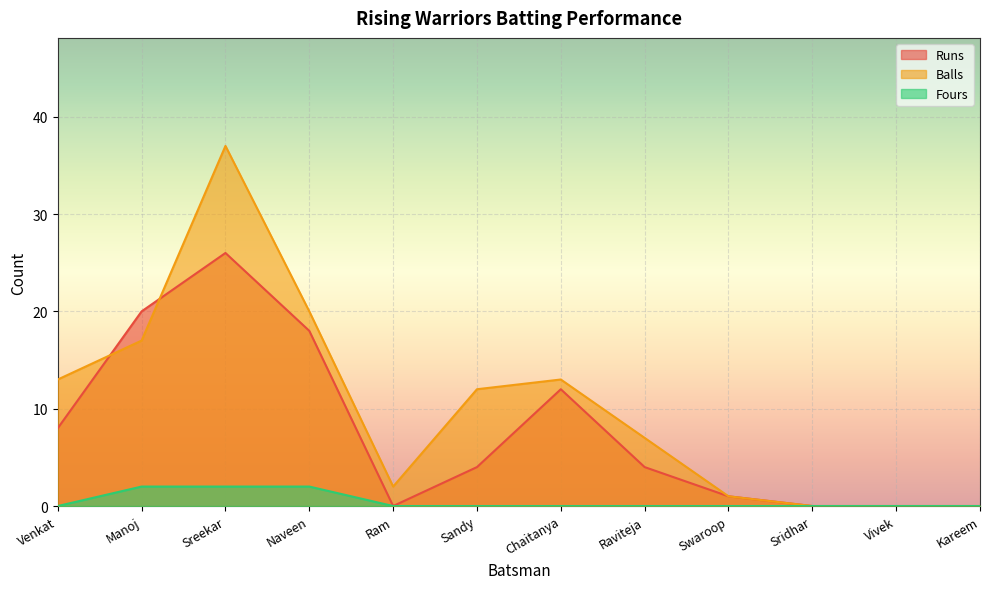

The Fours series shows 1 at Vivek. True or false?

False